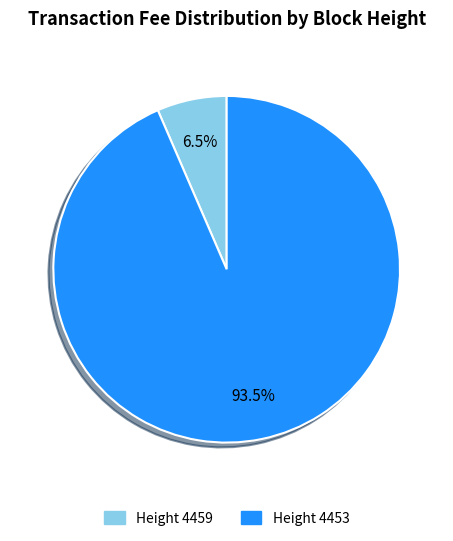

Is there a majority slice in this chart?

Yes